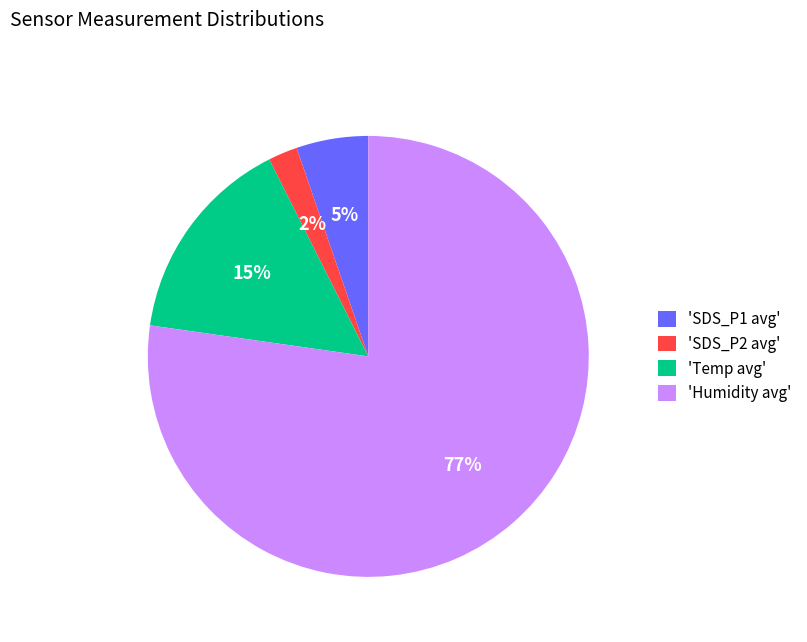

What is the smallest slice in the pie chart?

'SDS_P2 avg'